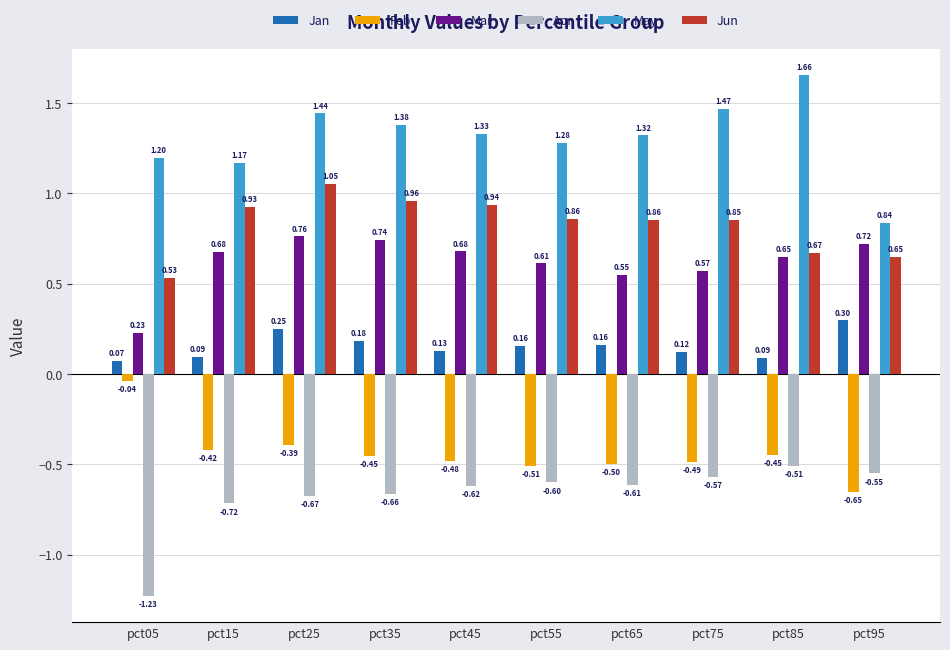

Which category has the highest value in the Feb series?

pct05